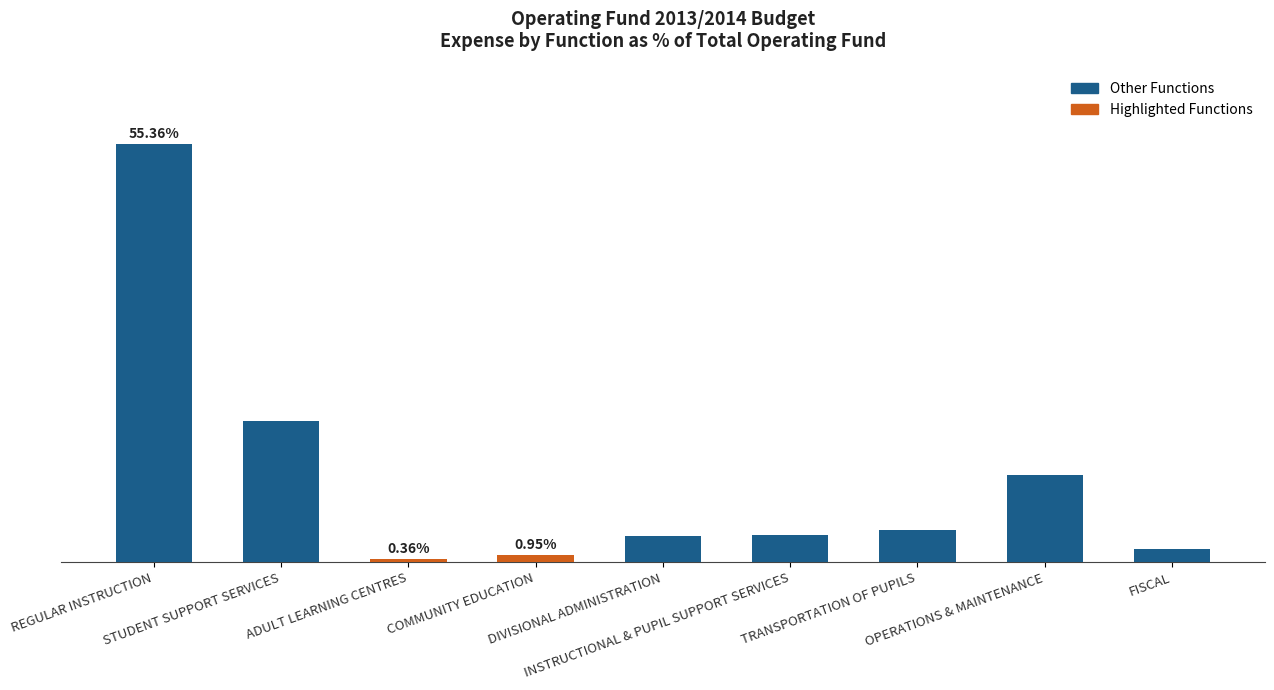

What is the difference between the second highest and second lowest values?

17.8